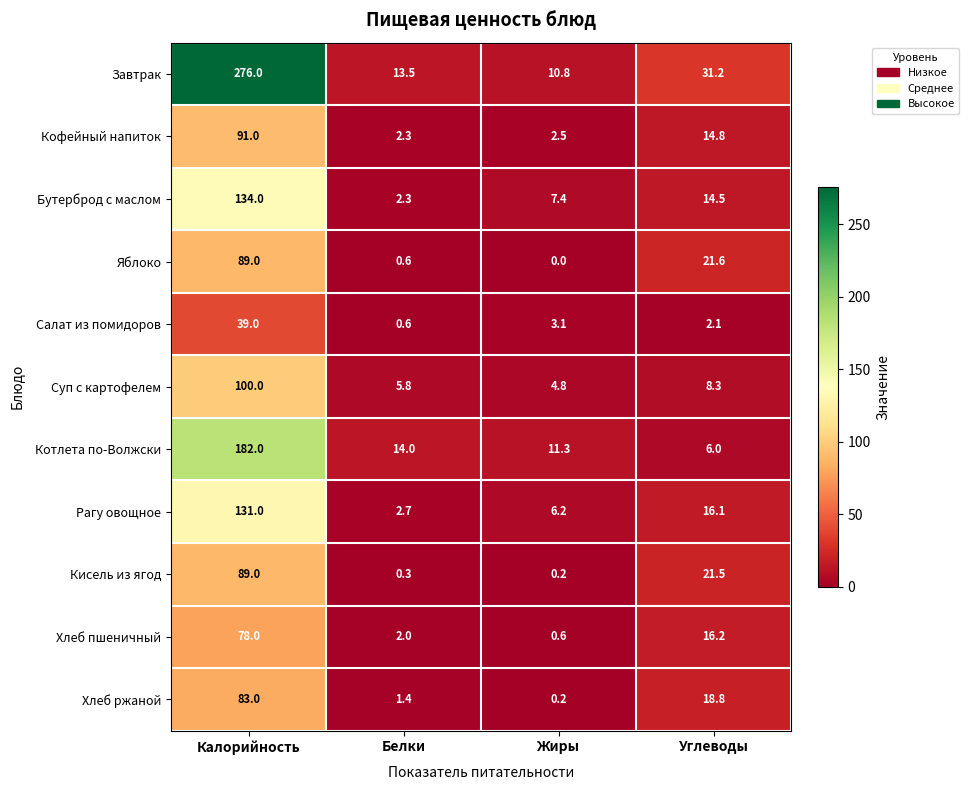

Rank the series at Углеводы from lowest to highest value.

Салат из помидоров, Котлета по-Волжски, Суп с картофелем, Бутерброд с маслом, Кофейный напиток, Рагу овощное, Хлеб пшеничный, Хлеб ржаной, Кисель из ягод, Яблоко, Завтрак